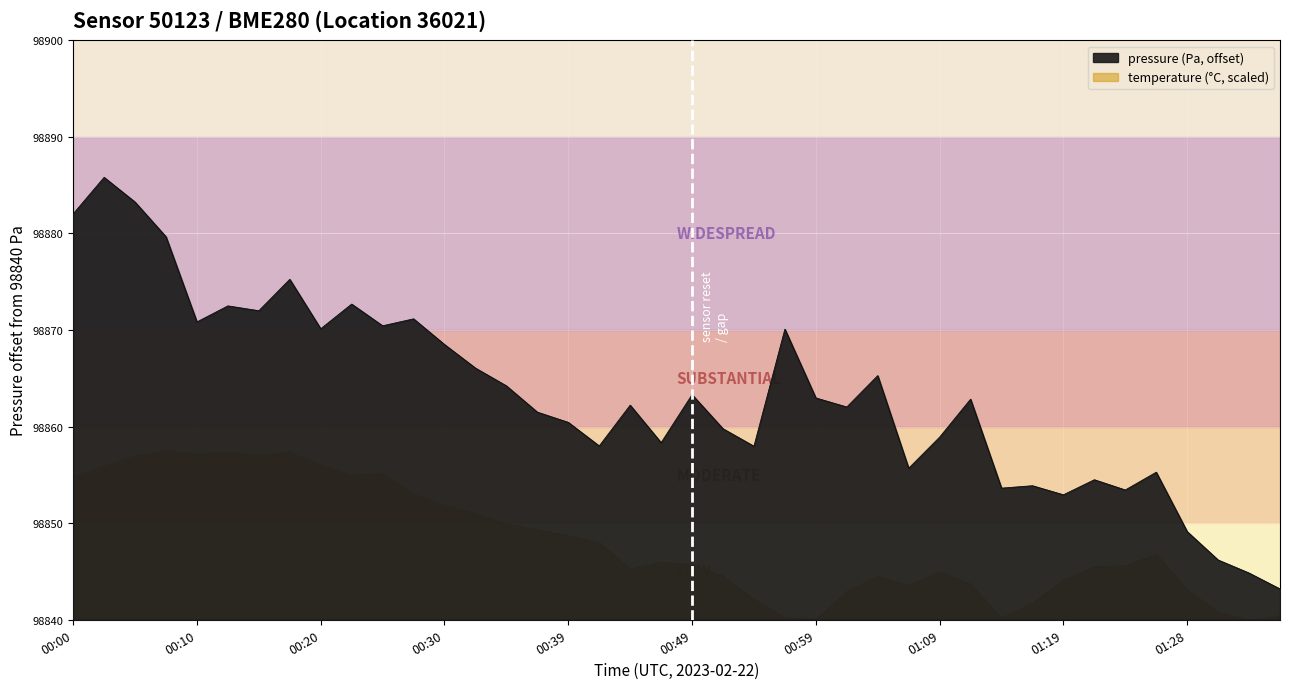

True or false: there are more than 1 points higher than both neighbors.

True